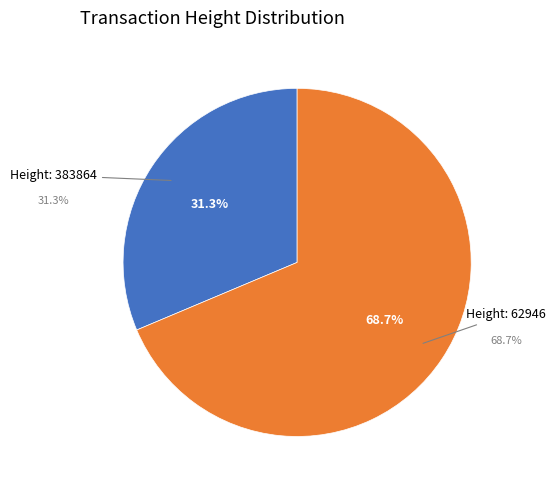

Is there any slice that represents more than half of the pie?

Yes